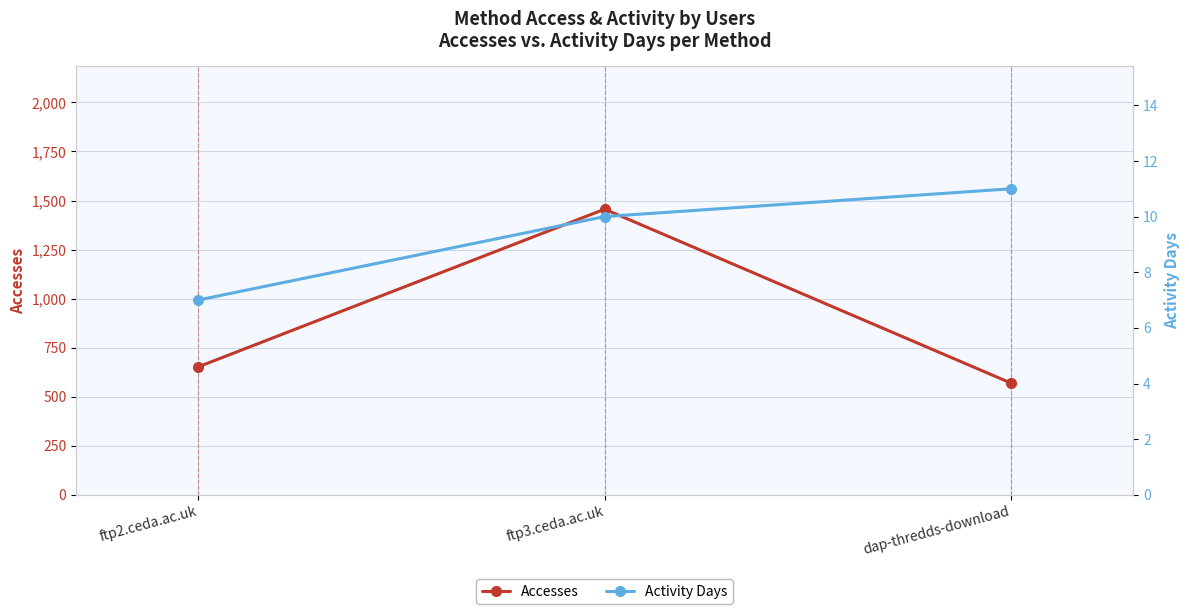

Where does the Activity Days series first go above 10?

dap-thredds-download